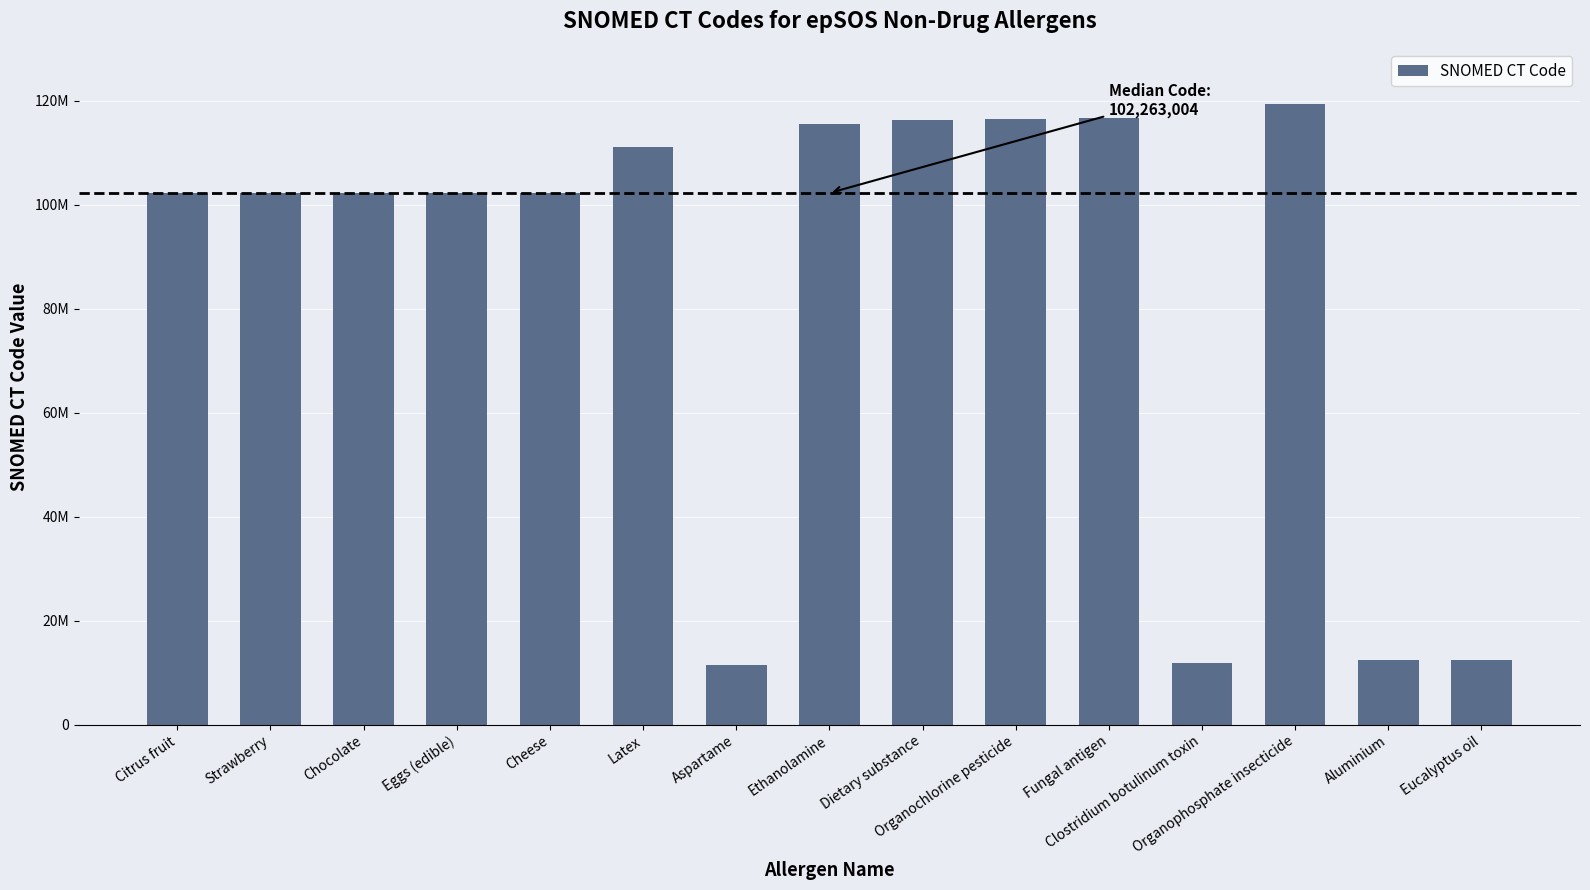

Are the bars horizontal?

No